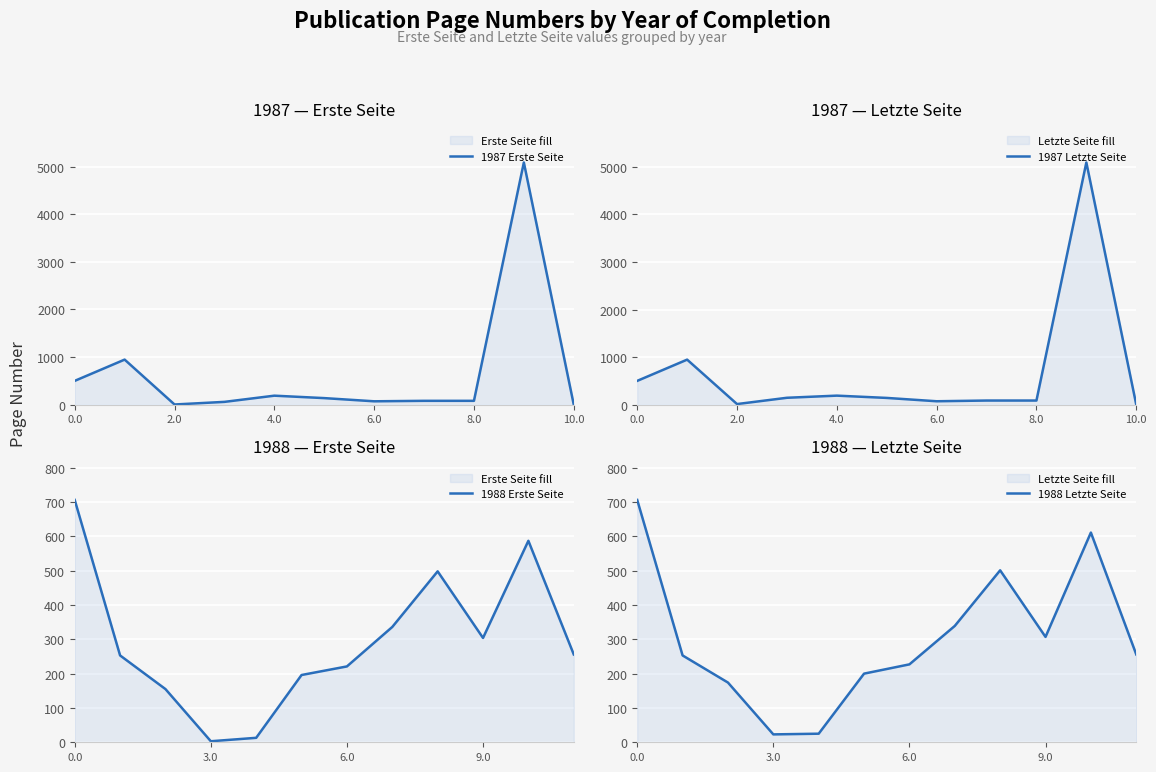

Which series has the widest spread of values?

Letzte Seite